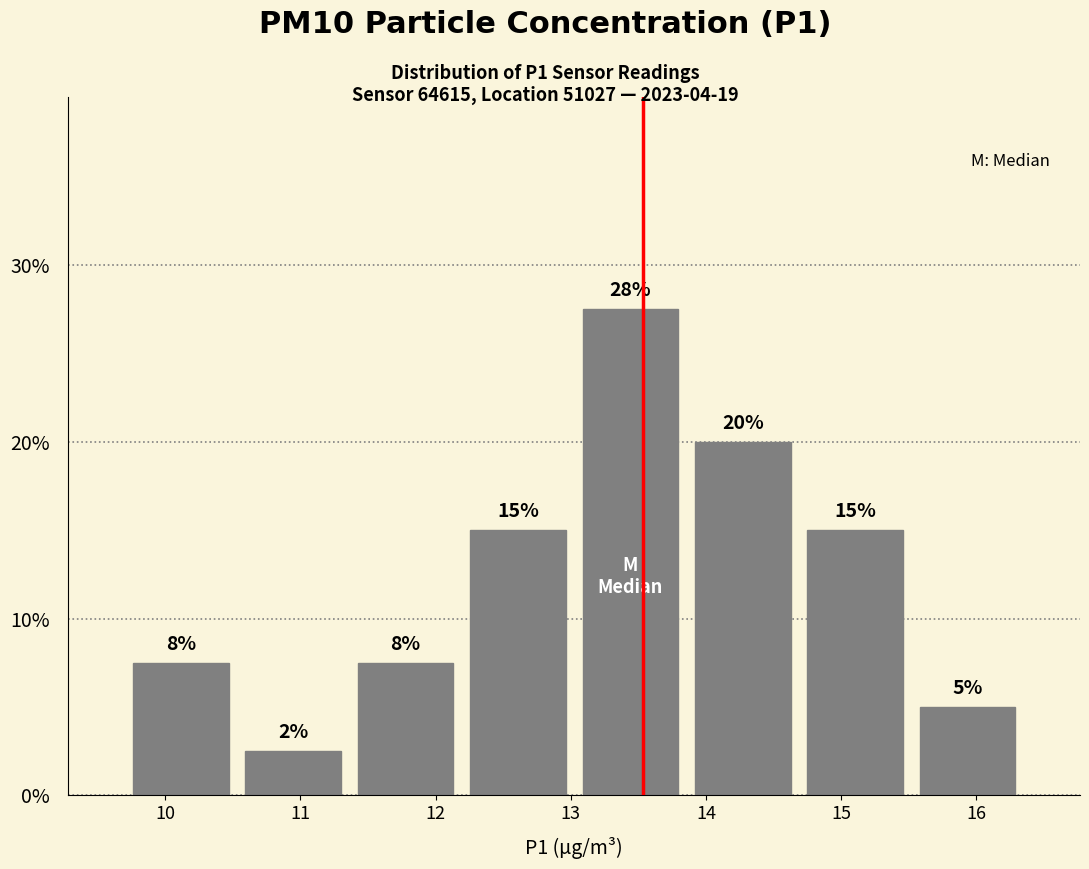

Which range on the x-axis has the tallest bar?

13.0 to 13.9